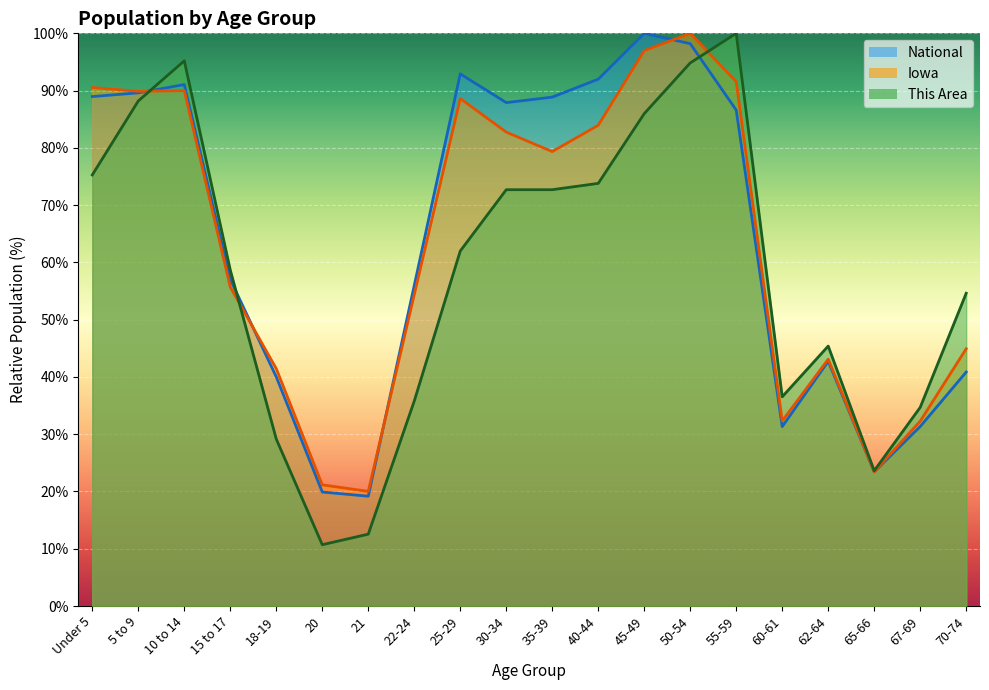

Reading left to right, what are all the values shown in this chart?

This Area: Under 5=75.3	5 to 9=88.2	10 to 14=95.2	15 to 17=58.7	18-19=29.2	20=10.7	21=12.5	22-24=35.8	25-29=62.0	30-34=72.7	35-39=72.7	40-44=73.8	45-49=86.0	50-54=94.8	55-59=100.0	60-61=36.5	62-64=45.4	65-66=23.6	67-69=34.7	70-74=54.6
Iowa: Under 5=90.5	5 to 9=89.9	10 to 14=90.0	15 to 17=55.7	18-19=41.4	20=21.2	21=20.0	22-24=54.4	25-29=88.6	30-34=82.8	35-39=79.4	40-44=83.9	45-49=97.0	50-54=100.0	55-59=91.6	60-61=32.3	62-64=43.1	65-66=23.4	67-69=32.3	70-74=44.9
National: Under 5=89.0	5 to 9=89.6	10 to 14=91.1	15 to 17=57.0	18-19=40.0	20=19.9	21=19.2	22-24=56.0	25-29=92.9	30-34=87.9	35-39=88.9	40-44=92.0	45-49=100.0	50-54=98.2	55-59=86.6	60-61=31.3	62-64=42.7	65-66=23.4	67-69=31.3	70-74=40.9